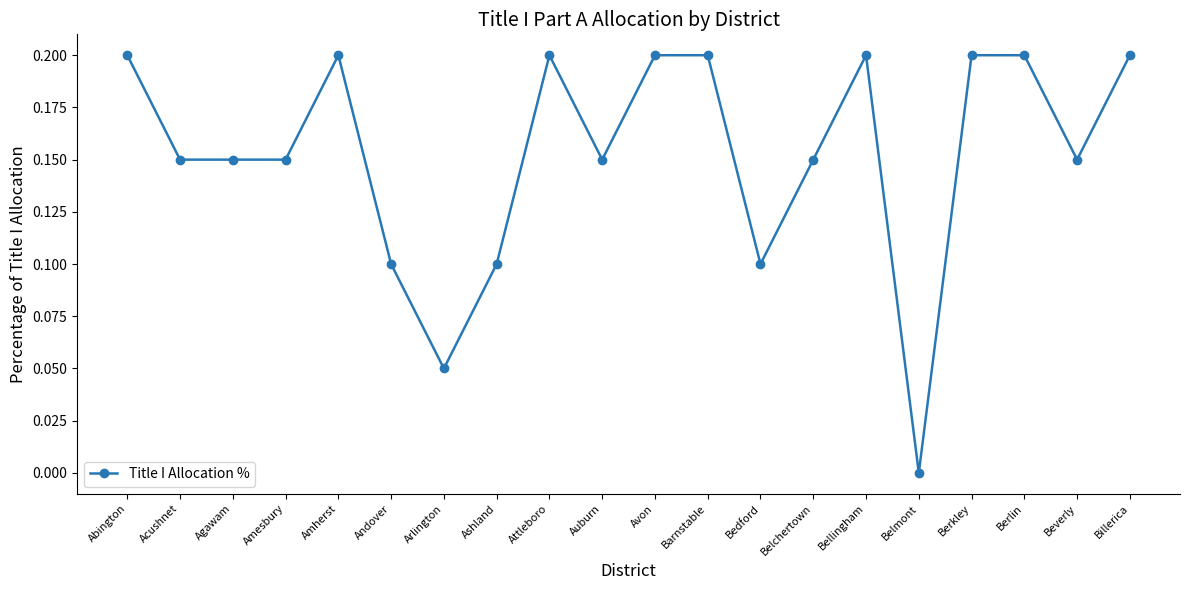

What is the average value?

0.2